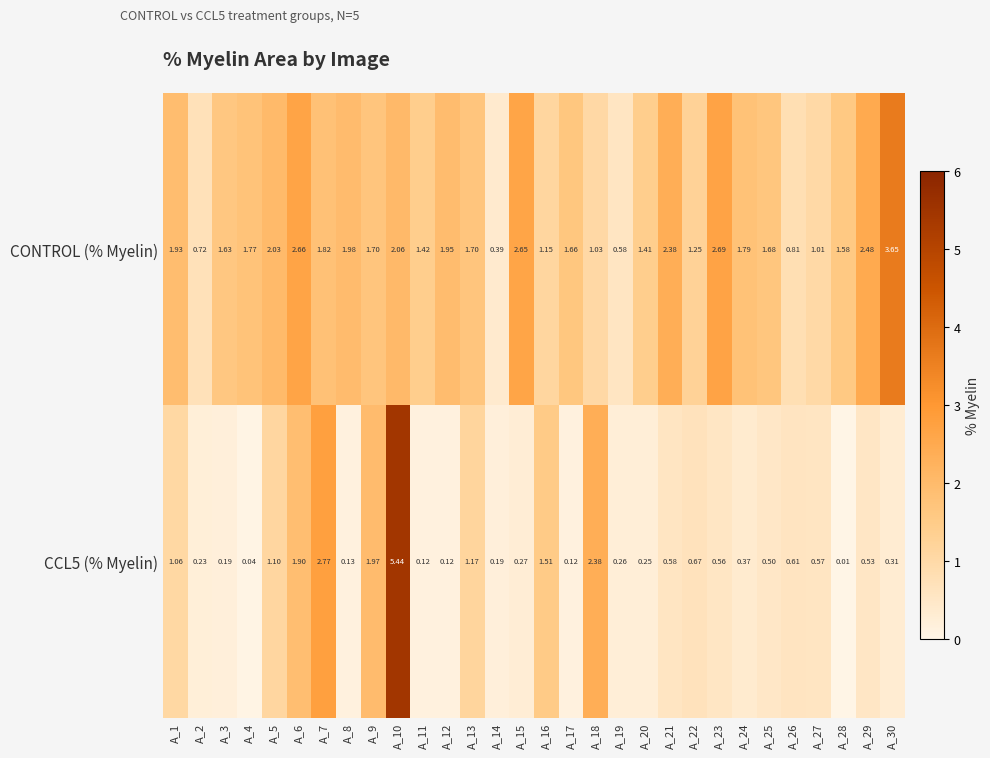

Rank the series by their maximum value, from highest to lowest.

CCL5 (% Myelin), CONTROL (% Myelin)